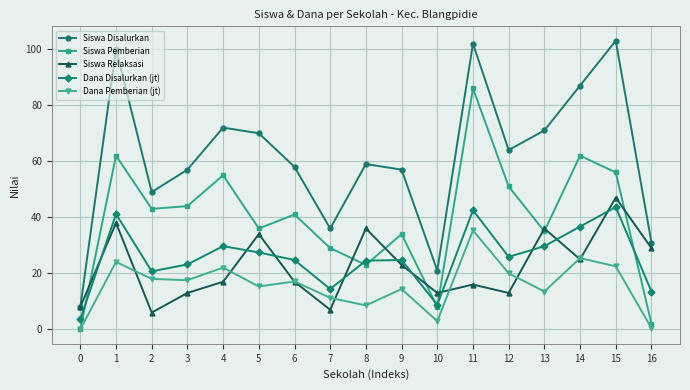

What is the total value across all series at 2?

136.7